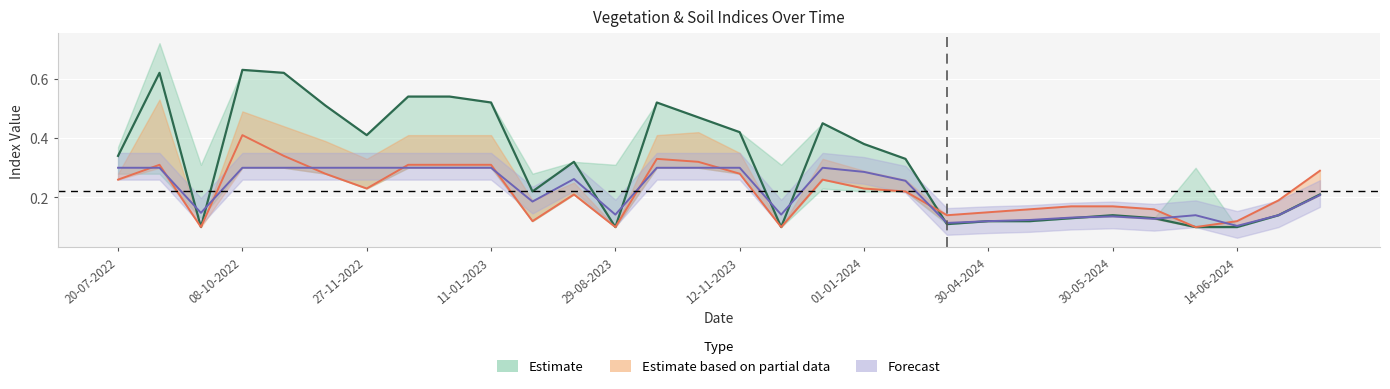

At how many categories does at least one series exceed 0?

30